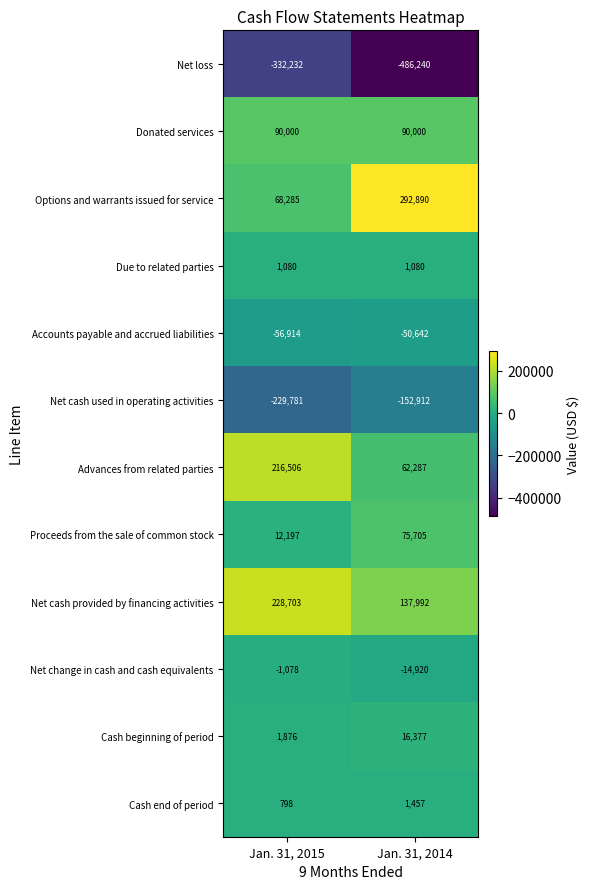

At Jan. 31, 2015, list the series in order from smallest to largest.

Net loss, Net cash used in operating activities, Accounts payable and accrued liabilities, Net change in cash and cash equivalents, Cash end of period, Due to related parties, Cash beginning of period, Proceeds from the sale of common stock, Options and warrants issued for service, Donated services, Advances from related parties, Net cash provided by financing activities